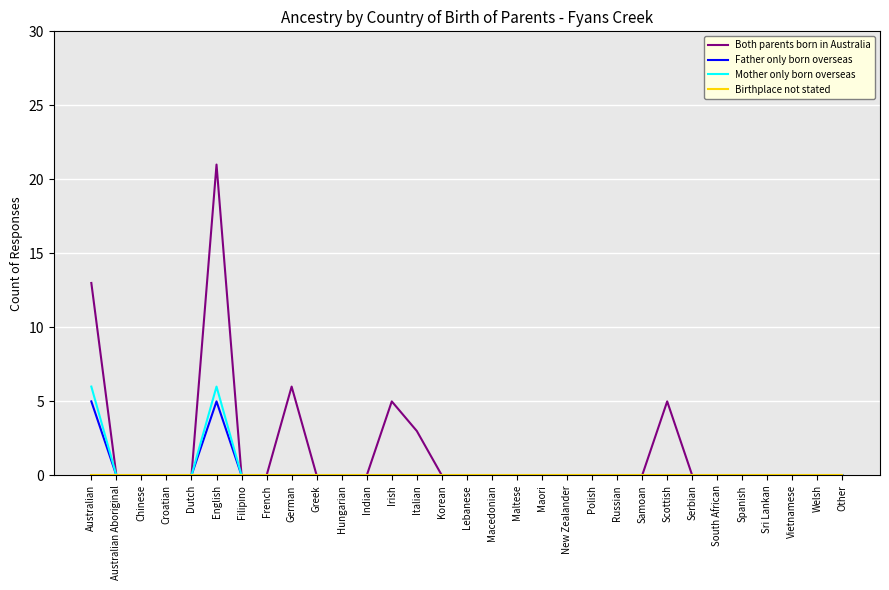

At which category is the sum across all series the highest?

English